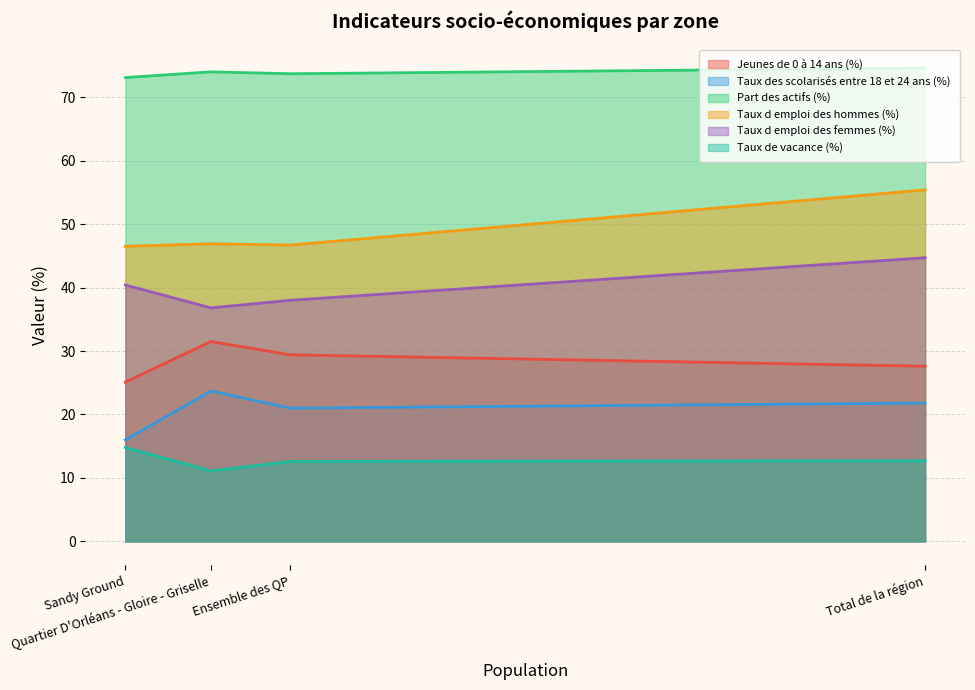

What is the approximate value of Jeunes de 0 à 14 ans (%) at Total de la région?

27.6